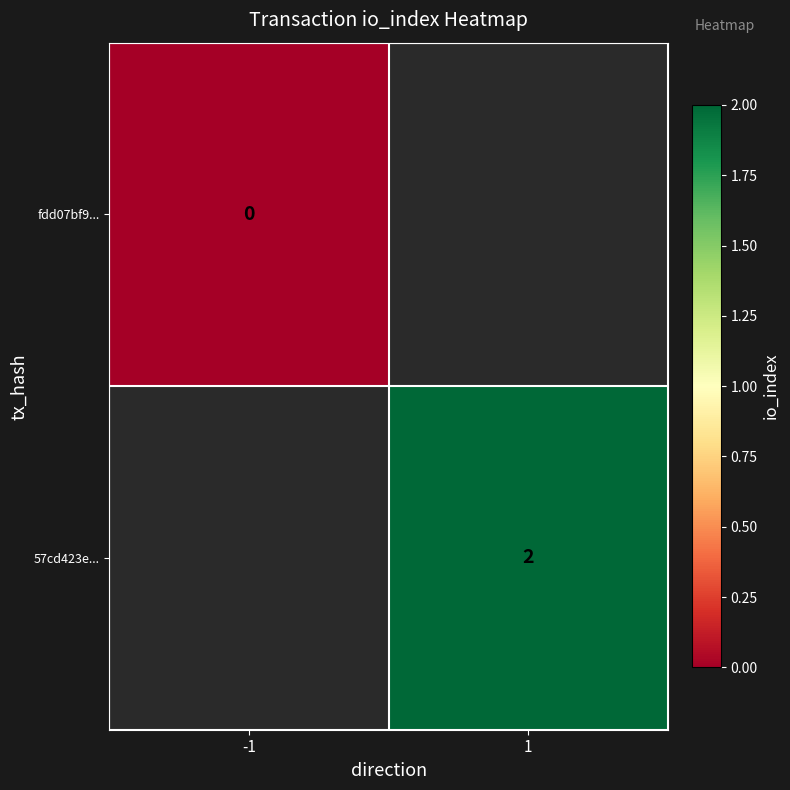

Is it true that 57cd423e... equals 2 at 1?

True